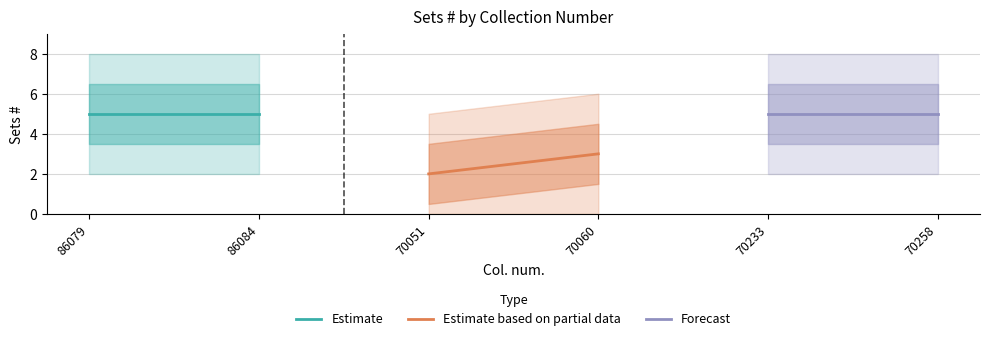

Which series has the largest total across all categories?

Estimate